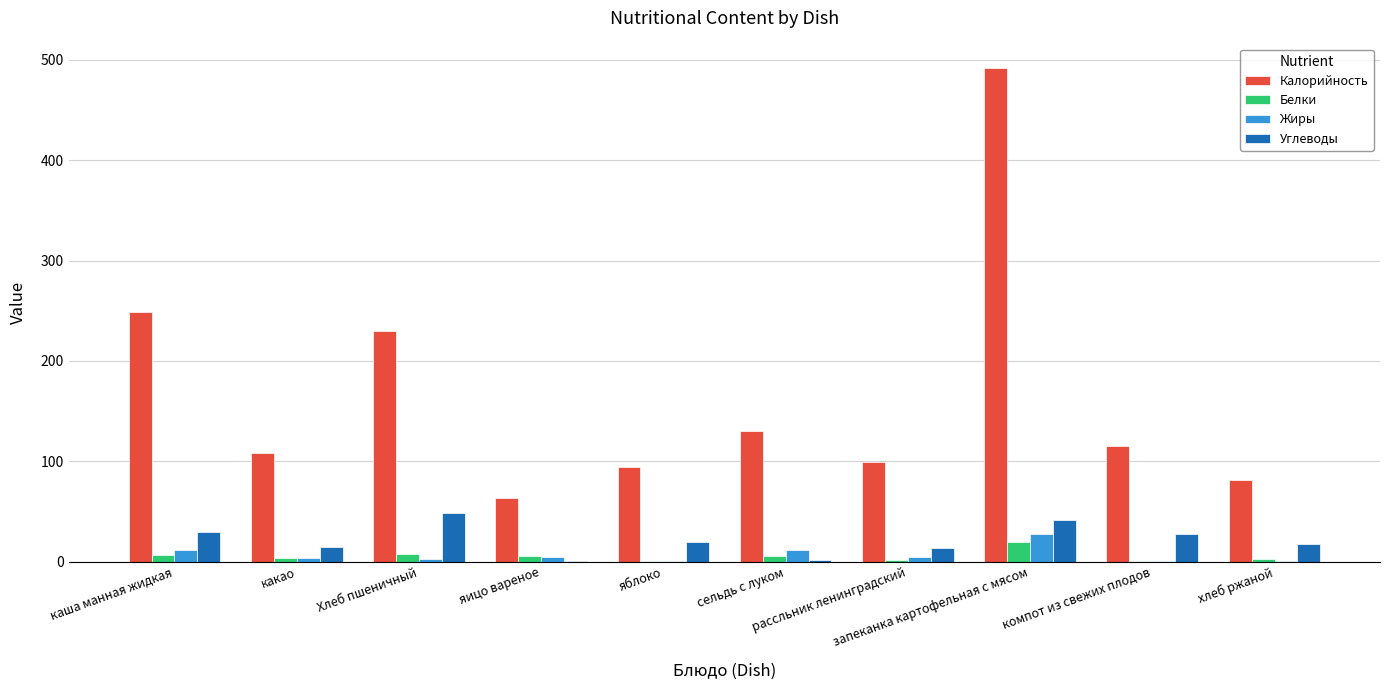

What are all the series names shown in the legend?

Калорийность, Белки, Жиры, Углеводы